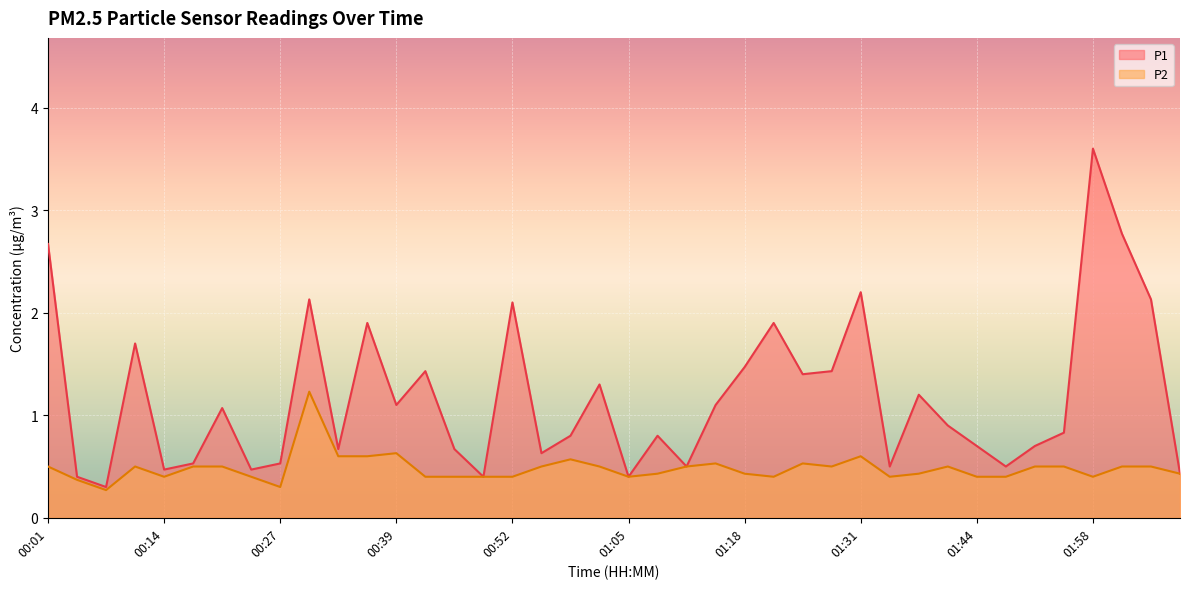

The P1 series shows 0.4 at 01:08. True or false?

False